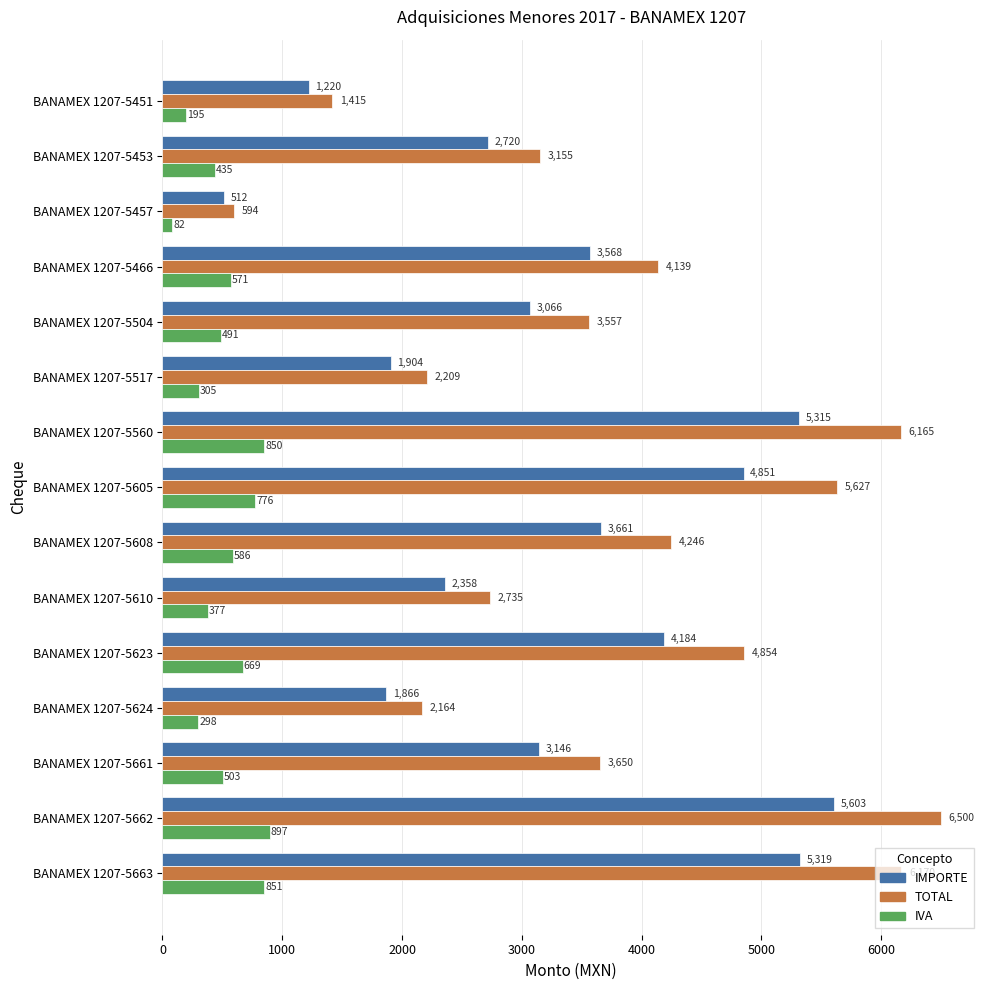

The TOTAL series shows 1717.4 at BANAMEX 1207-5610. True or false?

False